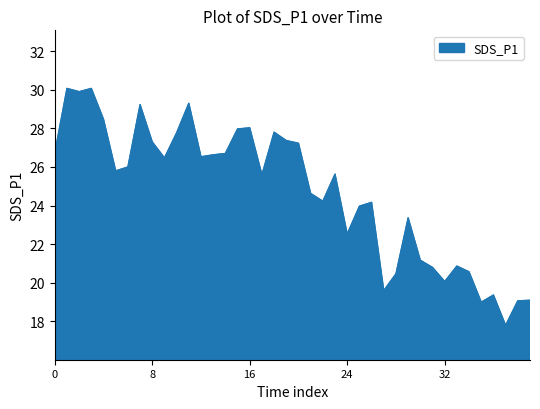

What is the maximum value shown in the chart?

30.1